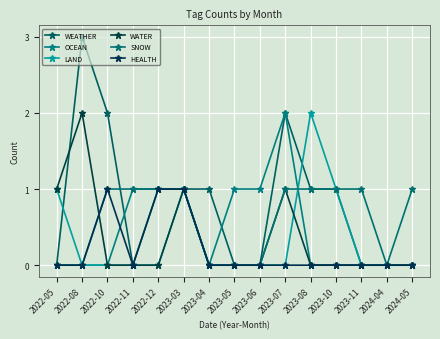

Which series has the largest total across all categories?

WEATHER